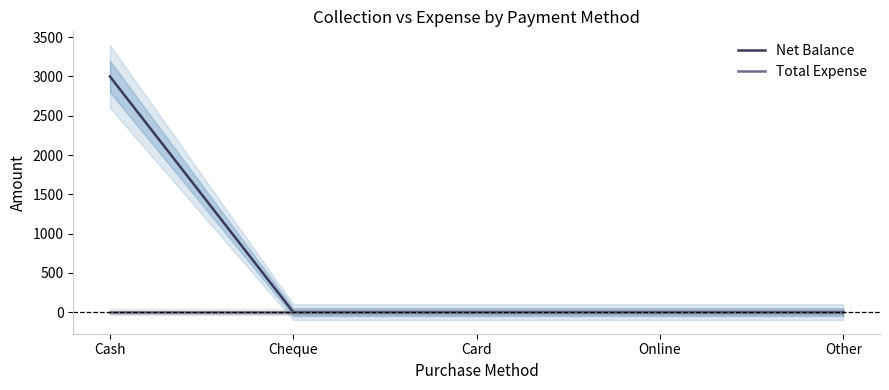

What is the label of the 4th point from the right?

Cheque